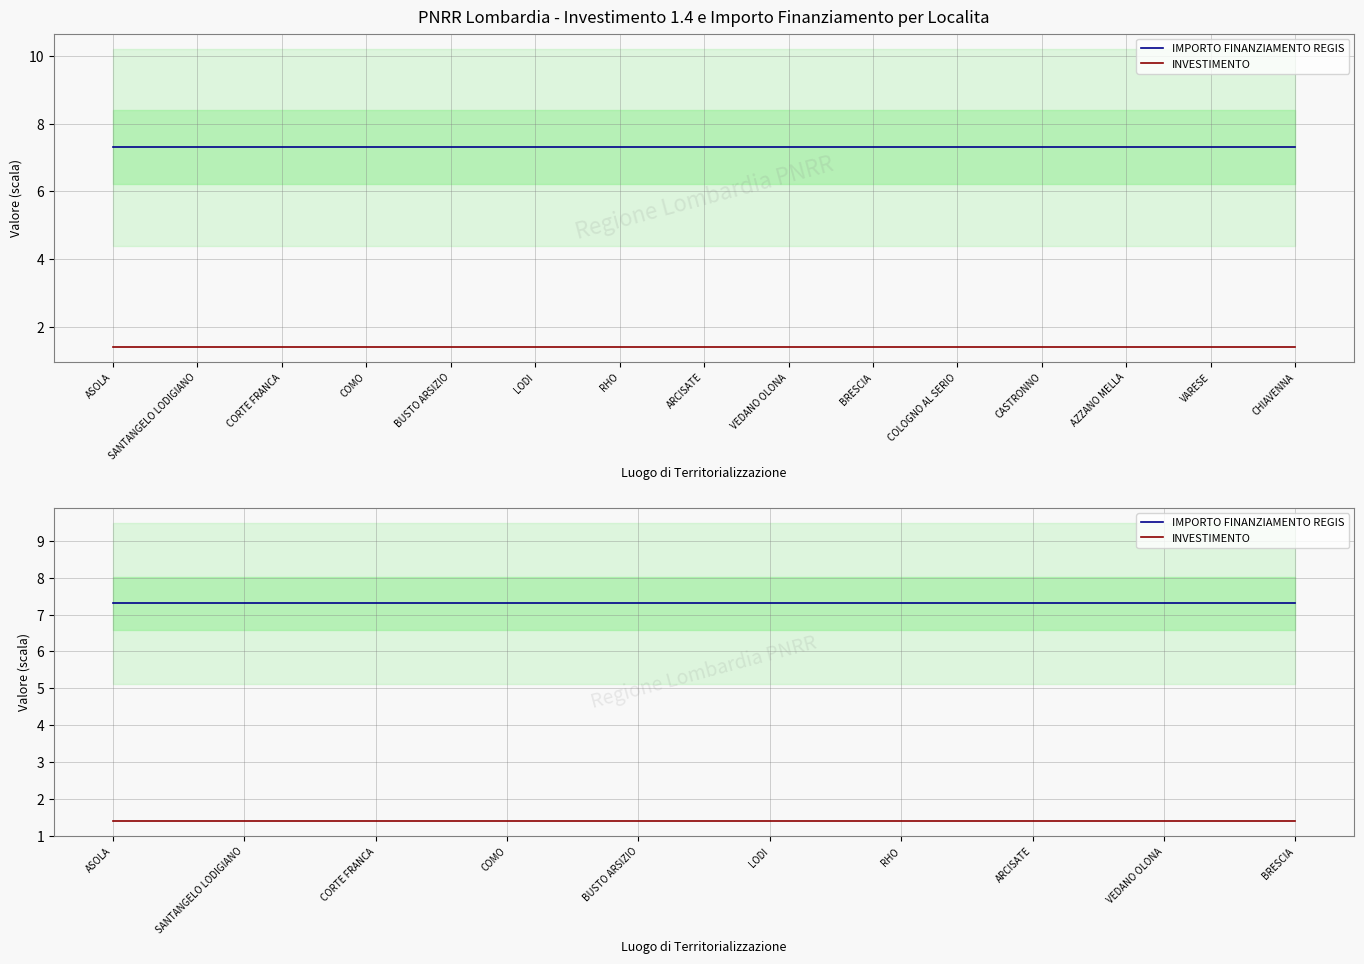

How many categories are shown in the chart?

10